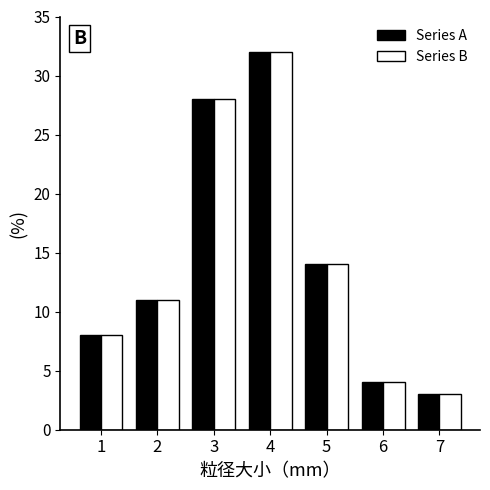

Reading left to right, list all the values displayed in this chart.

Series A: 8	11	28	32	14	4	3
Series B: 8	11	28	32	14	4	3